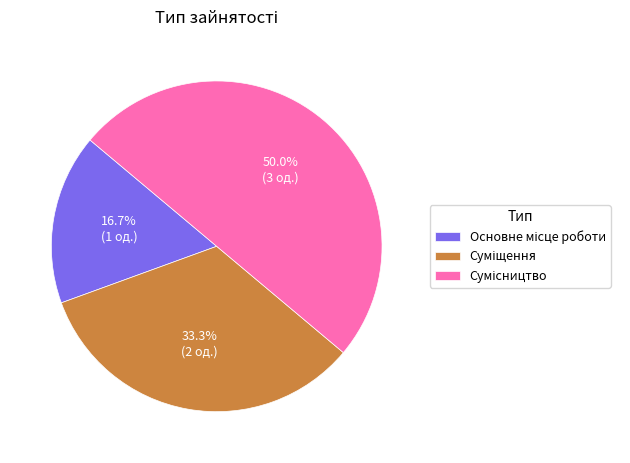

To the nearest percent, what is the average slice percentage?

33%